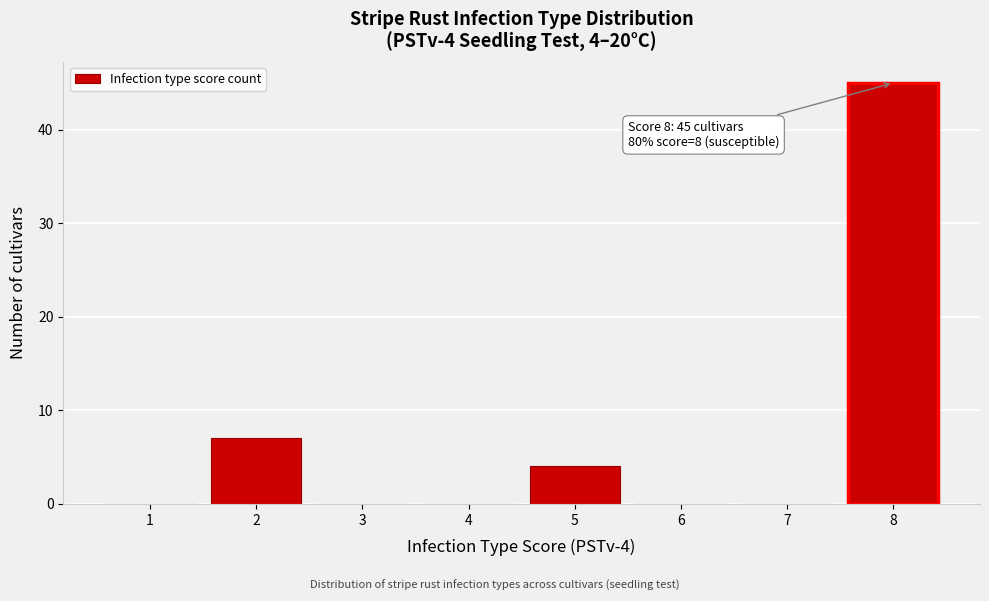

Over which range of the x-axis is the bar tallest?

7.5 to 8.5